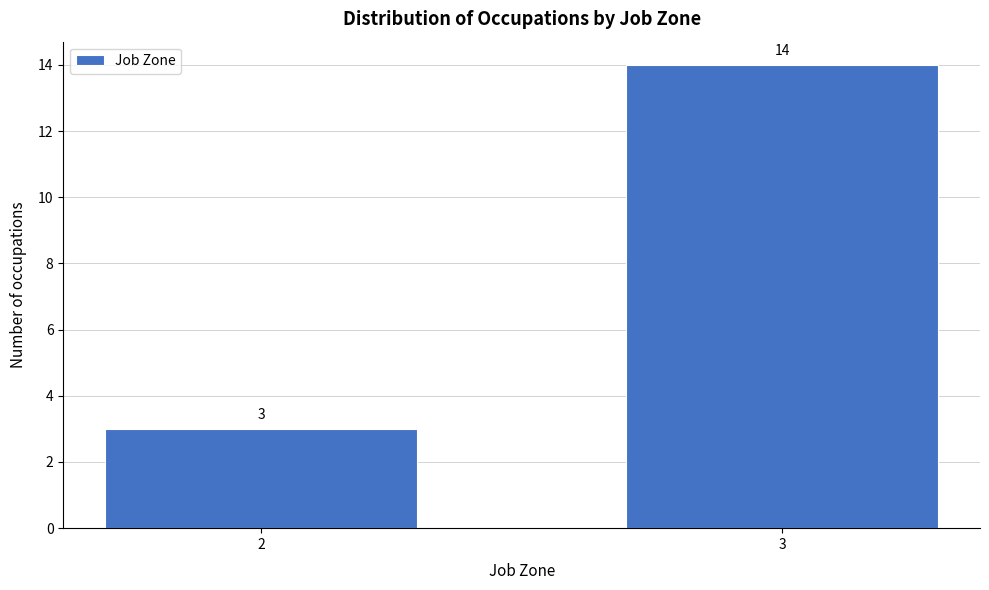

Reading left to right, what are all the values shown in this chart?

2=3	3=14